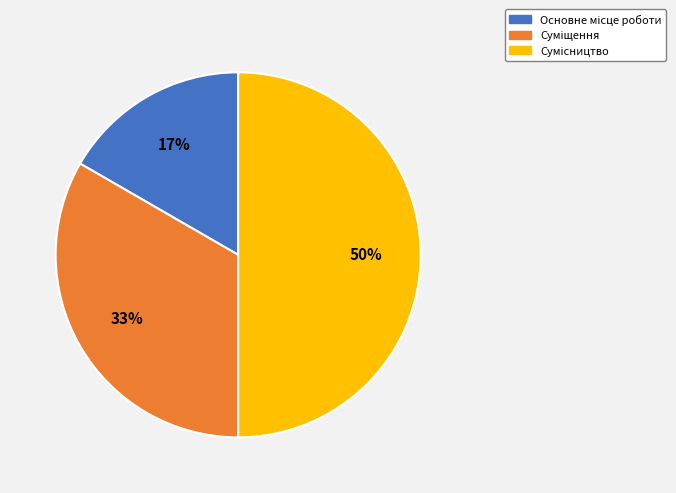

To the nearest percent, what is the difference between the largest and smallest slice percentages?

33%